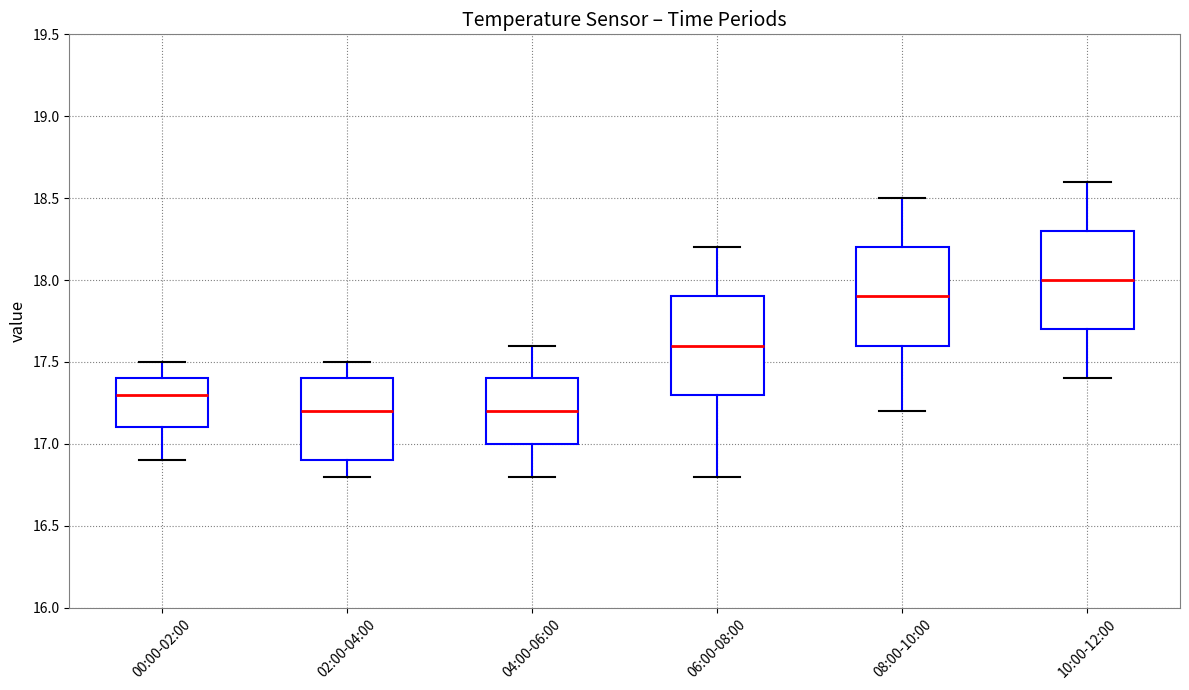

Where does the lower whisker of the box for 00:00-02:00 end on the y-axis? The values are not printed on the chart, so give them approximately, as read against the axis.

16.9